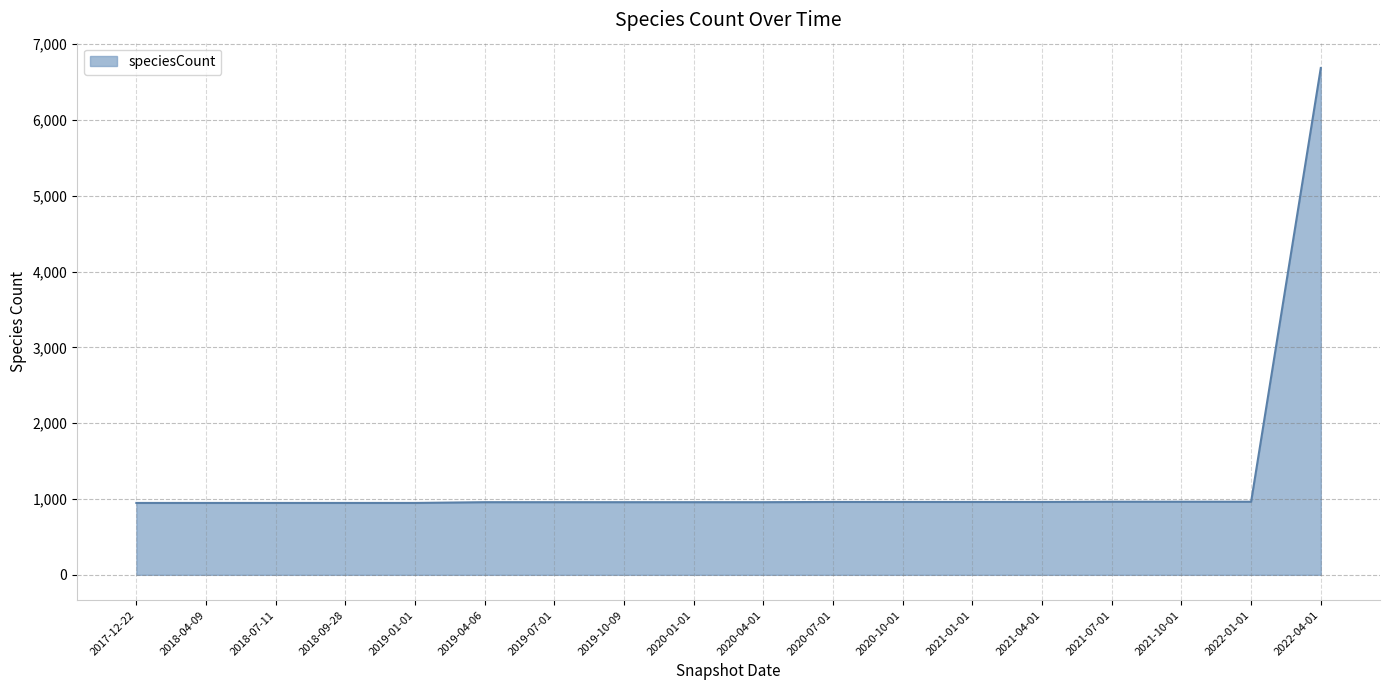

The value at 2021-01-01 is 1366. True or false?

False